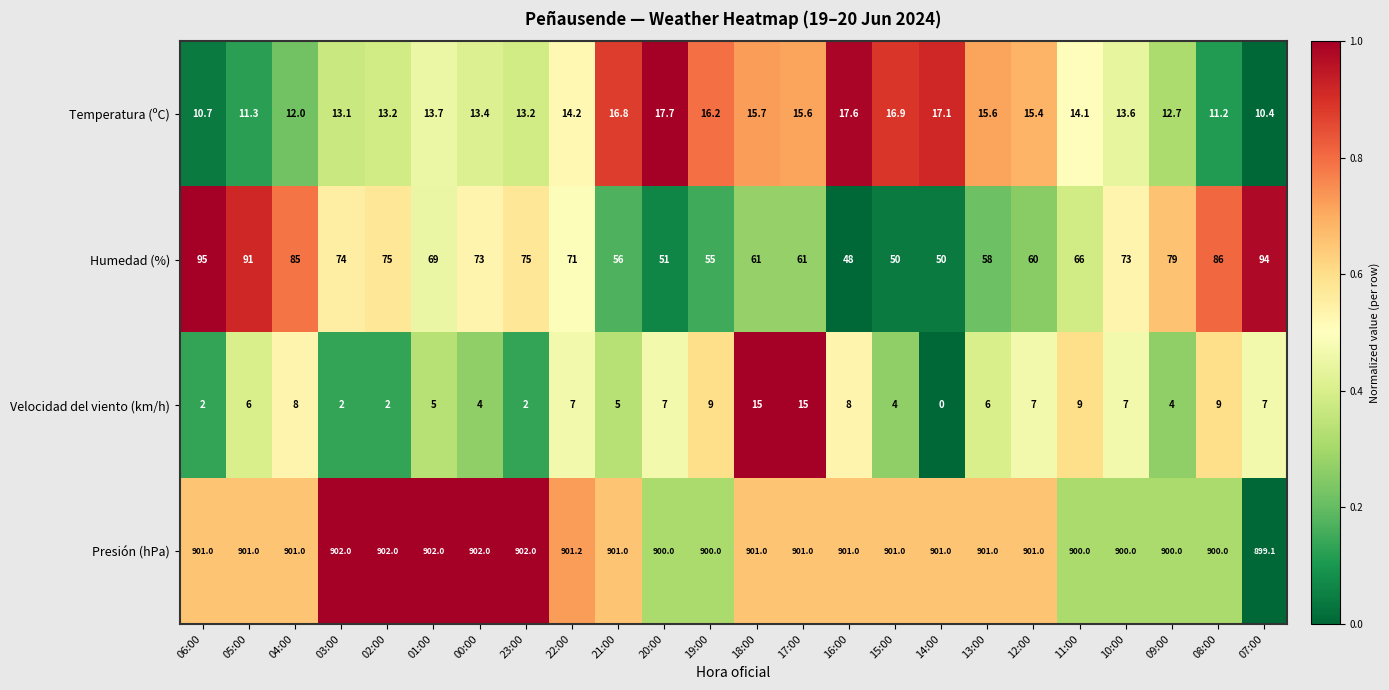

What is the total value across all series at 03:00?

991.1